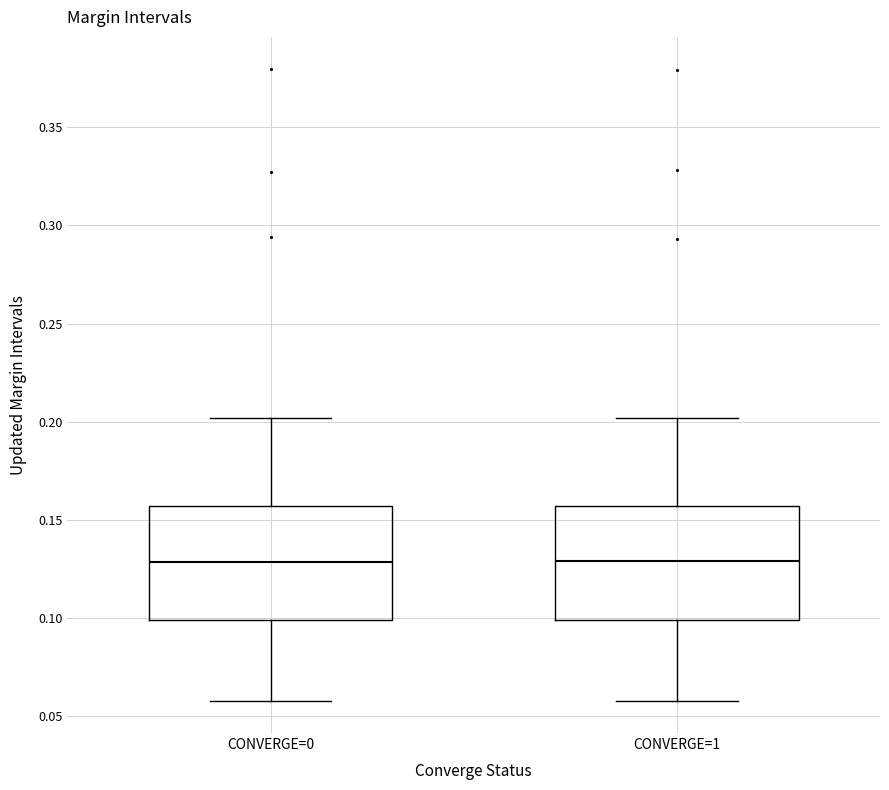

Reading left to right, read every box against the y-axis: the position of its median line, the range the box covers, and the ends of its whiskers. The values are not printed on the chart, so give them approximately, as read against the axis.

CONVERGE=0: median 0.130, box 0.100 to 0.155, whiskers 0.060 to 0.200
CONVERGE=1: median 0.130, box 0.100 to 0.155, whiskers 0.060 to 0.200